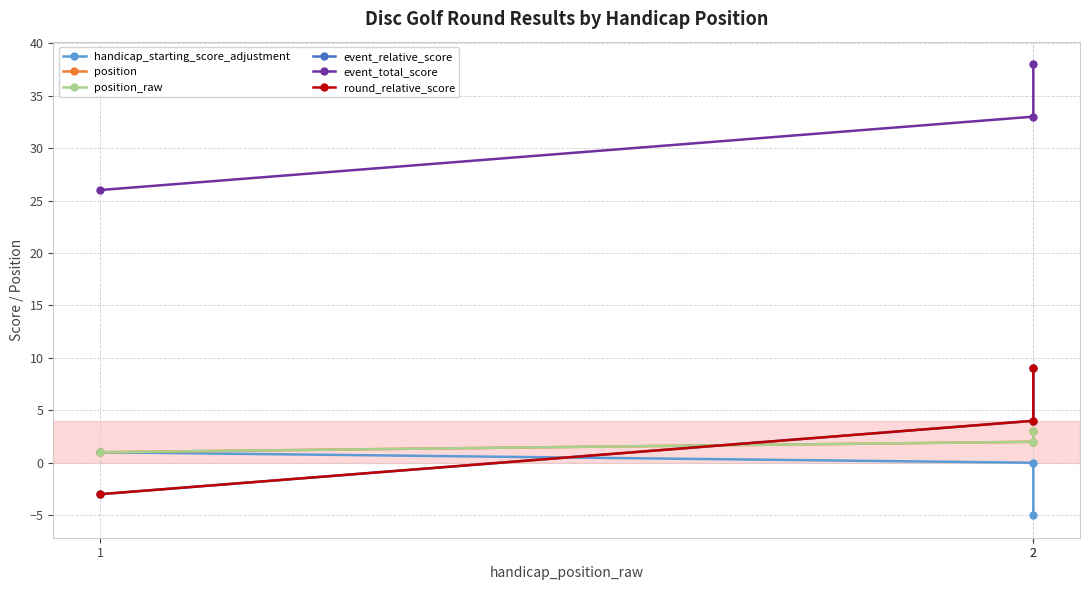

What is the value of the event_total_score point at the 3rd from the left?

33